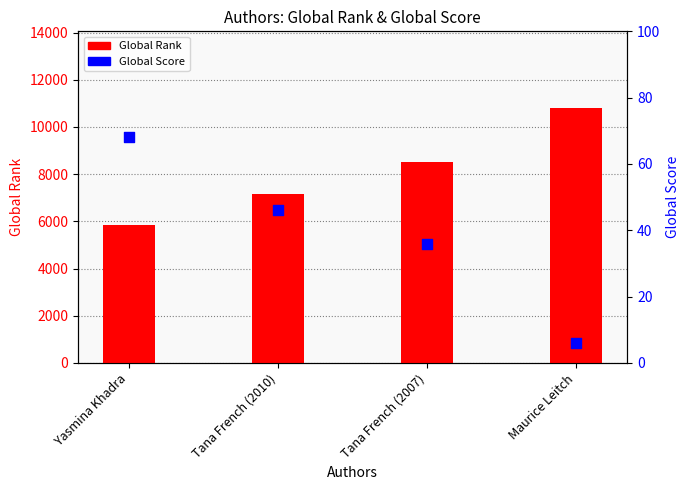

Which series has the largest total across all categories?

Global Rank